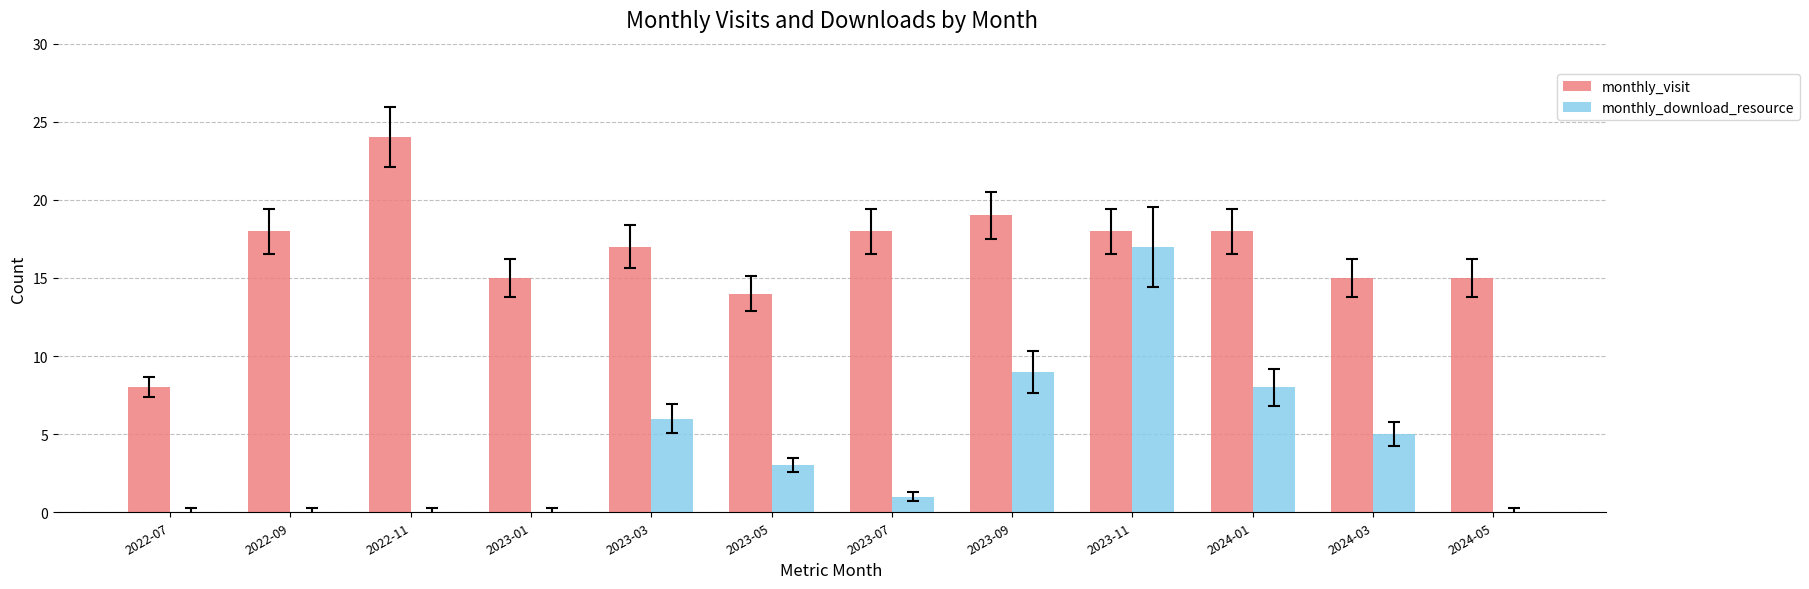

Between 2023-01 and 2023-11, which series saw the biggest shift?

monthly_download_resource